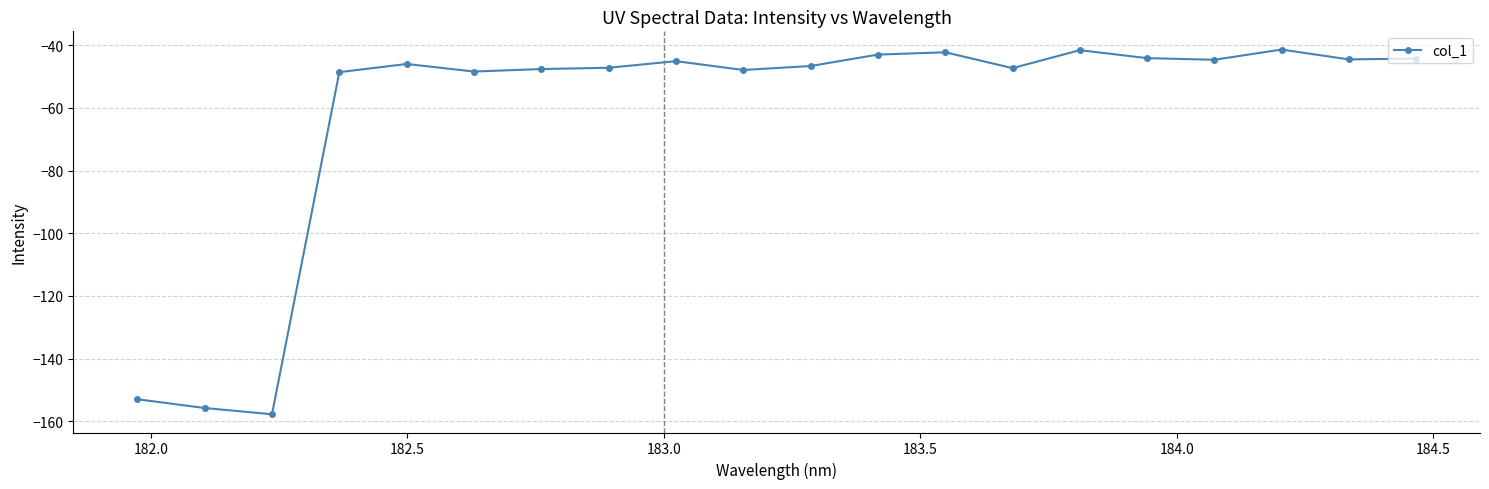

What is the value of the 12th point from the left?

-43.0